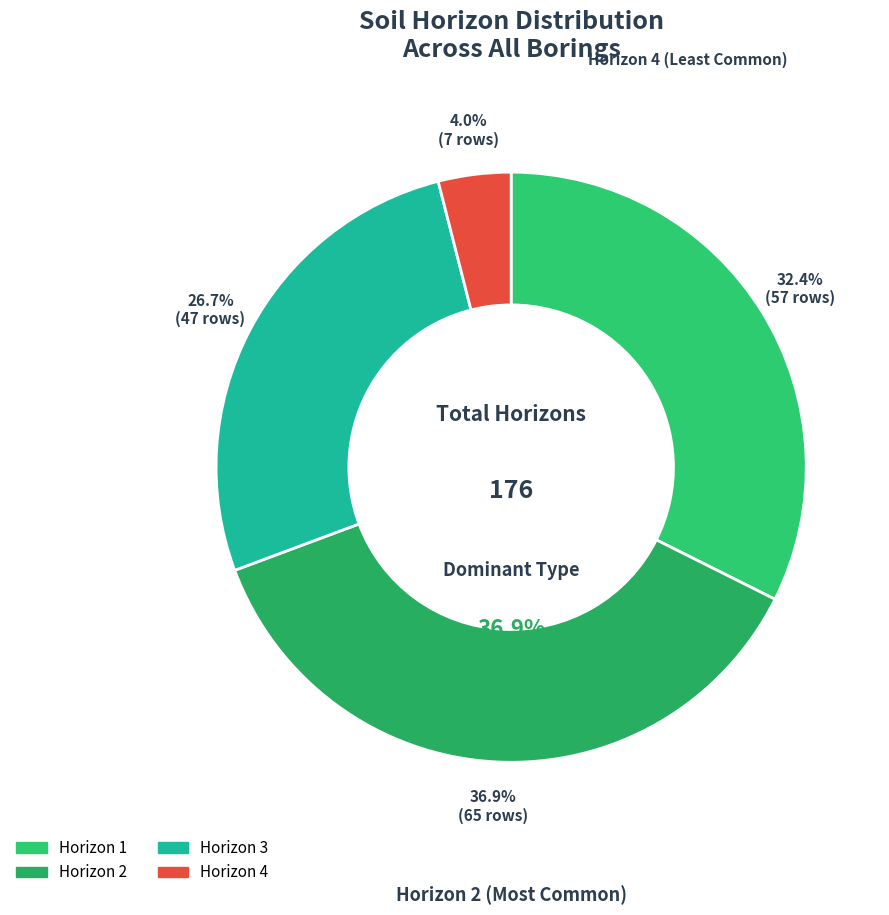

Does any single category account for the majority?

No